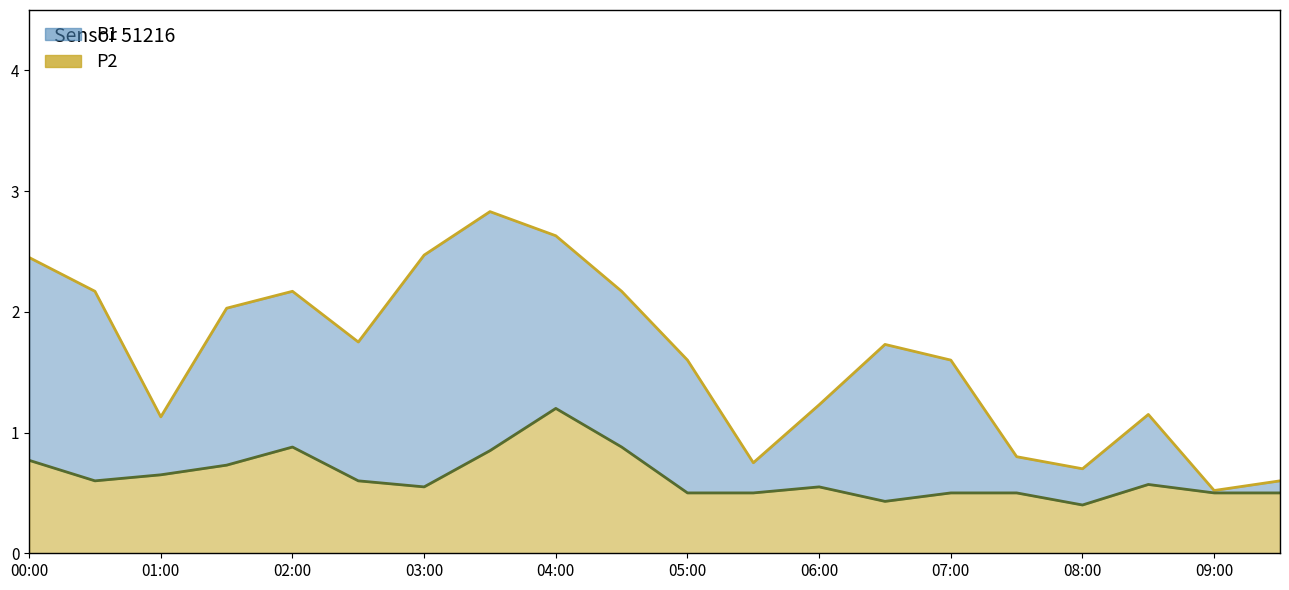

True or false: P2 and P1 cross at least once.

False